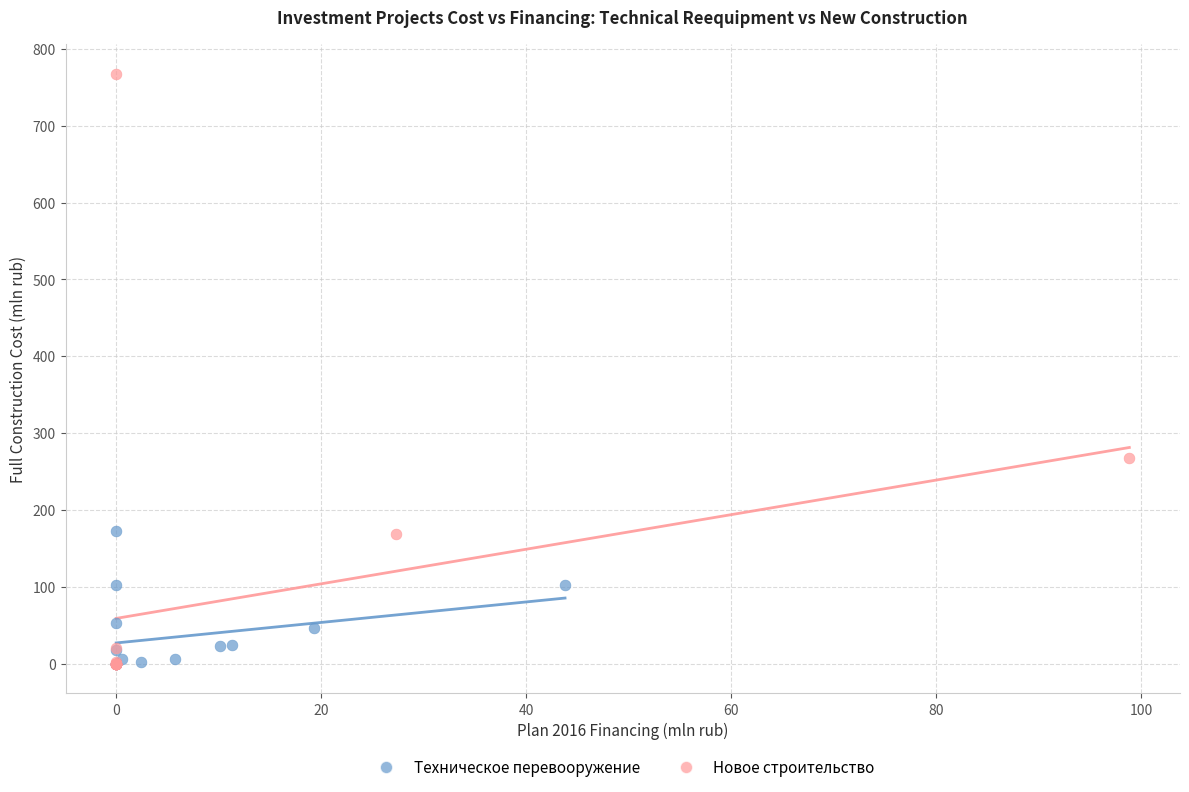

Which series contains the highest Y value?

Новое строительство